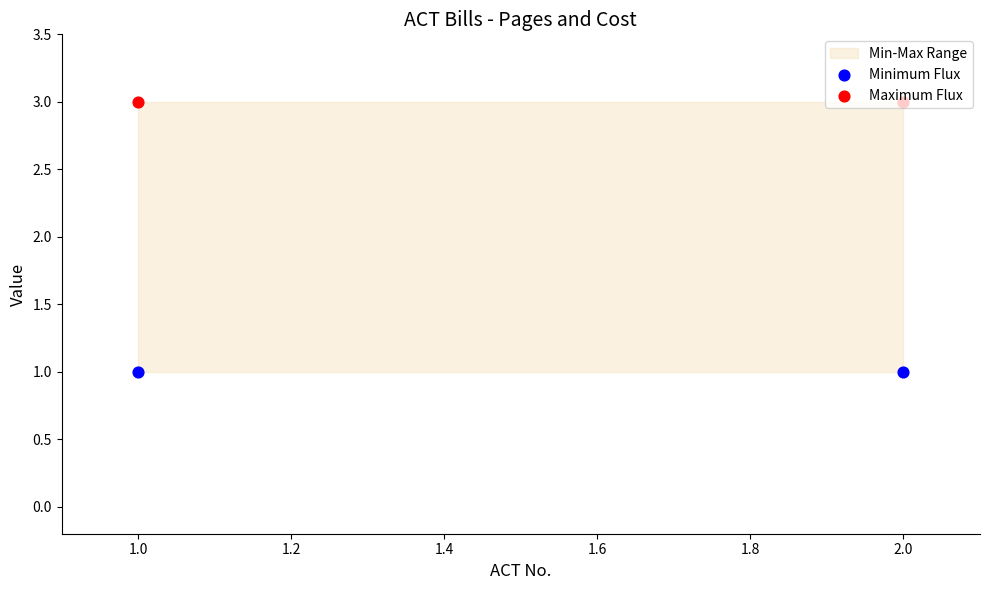

Which series has the largest Y range (max minus min)?

Minimum Flux